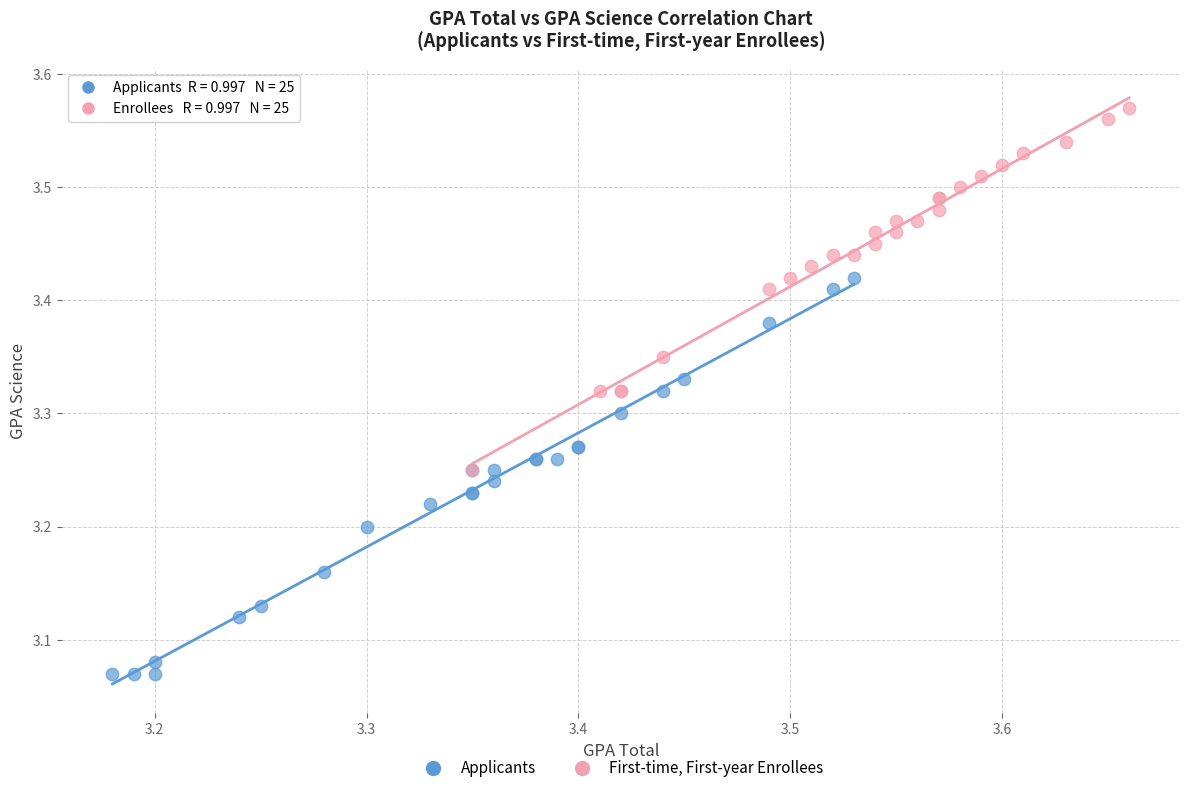

Which series reaches the maximum Y coordinate?

First-time, First-year Enrollees